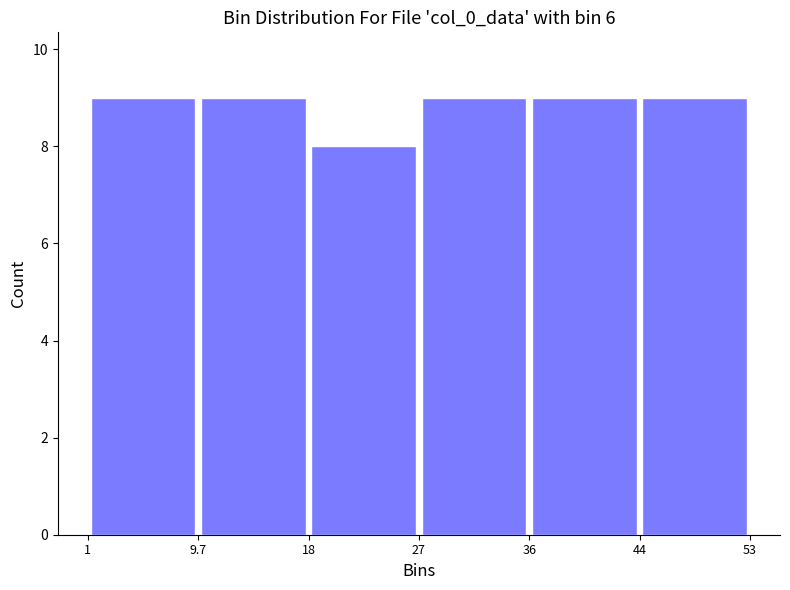

Reading left to right, list every bar in this chart as the range it spans on the x-axis followed by its height. The values are not printed on the chart, so give them approximately, as read against the axis.

1 to 9.7: 9
9.7 to 18: 9
18 to 27: 8
27 to 36: 9
36 to 44: 9
44 to 53: 9